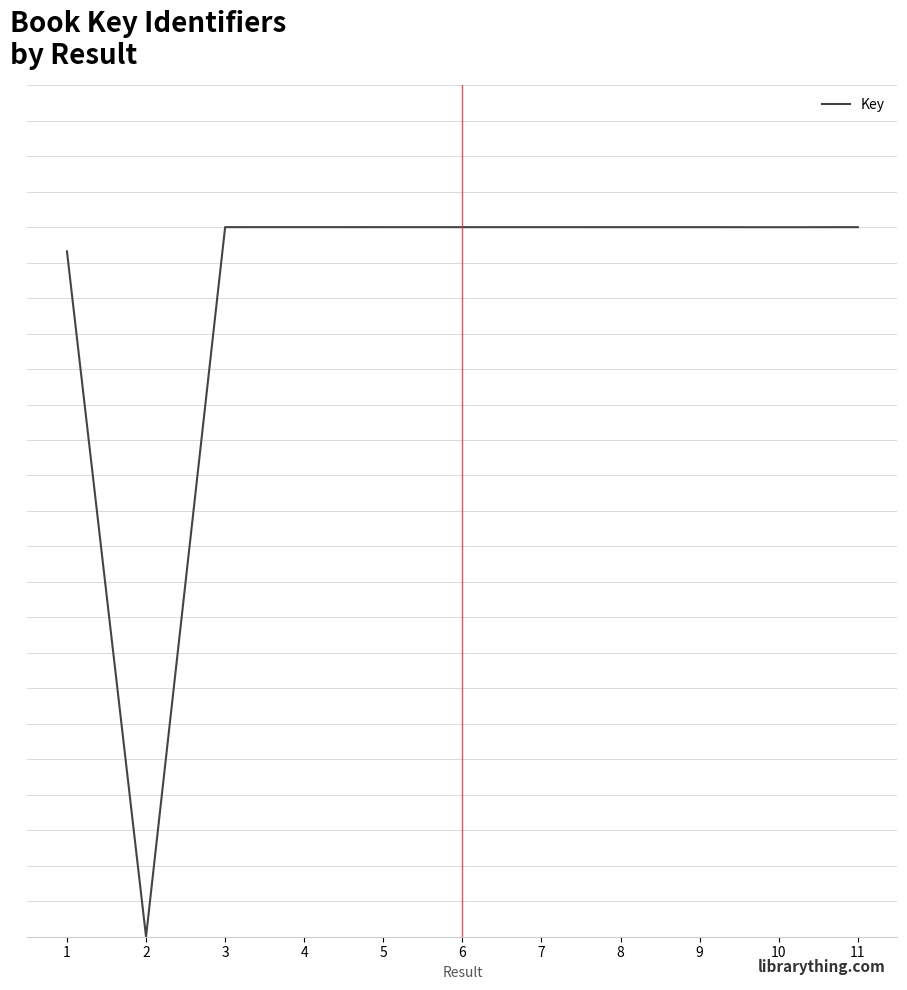

Reading left to right, extract all data points from this chart.

1=9.7	2=0.0	3=10.0	4=10.0	5=10.0	6=10.0	7=10.0	8=10.0	9=10.0	10=10.0	11=10.0